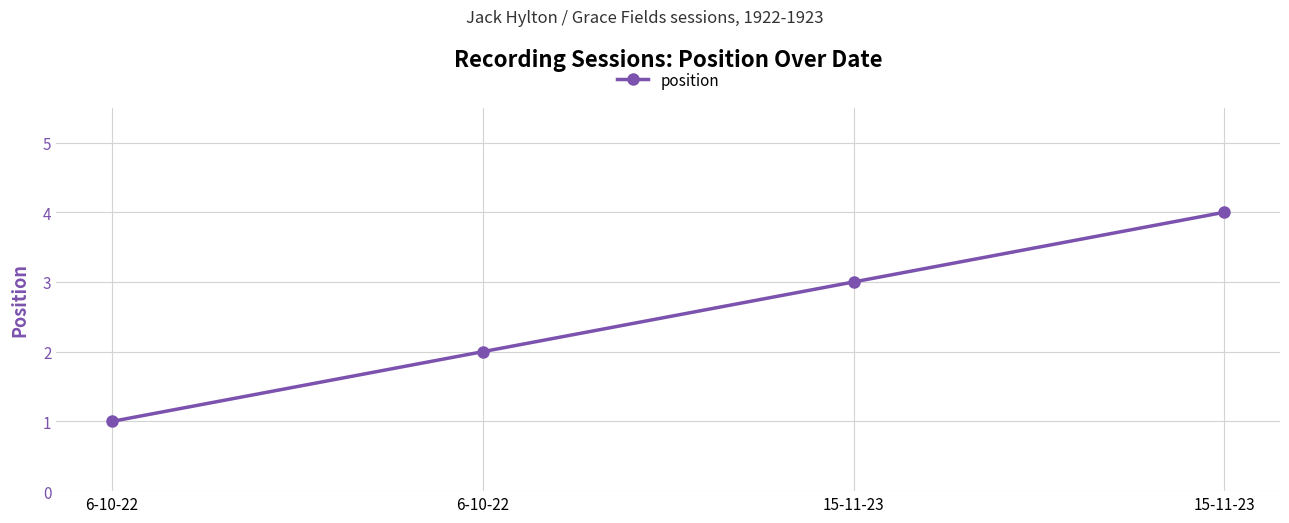

What is the average value?

2